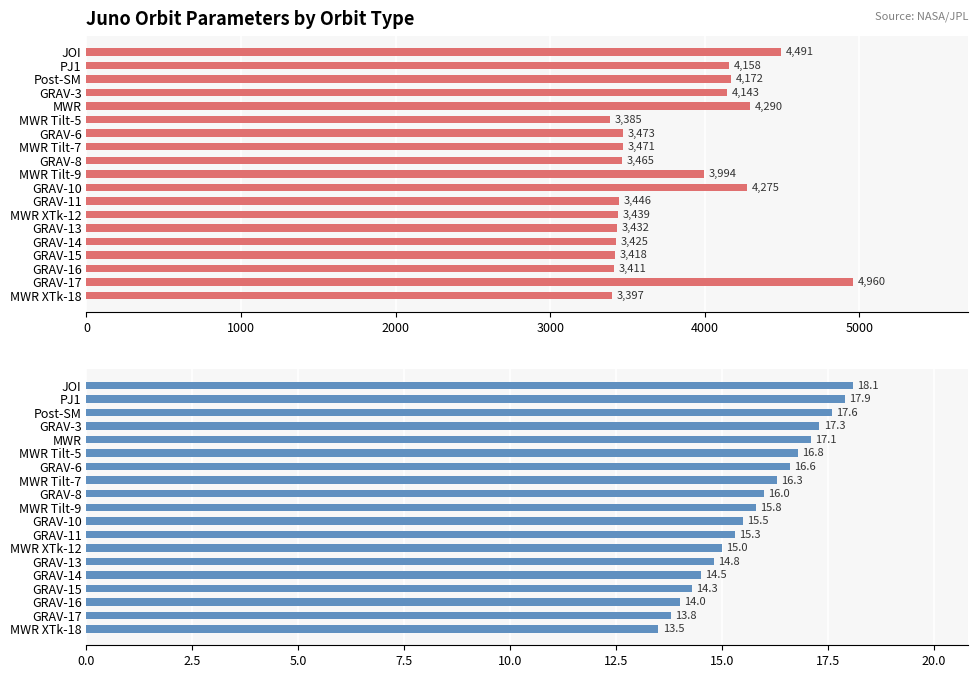

What is the lowest value of the Minimum Altitude (km) series?

3385.0